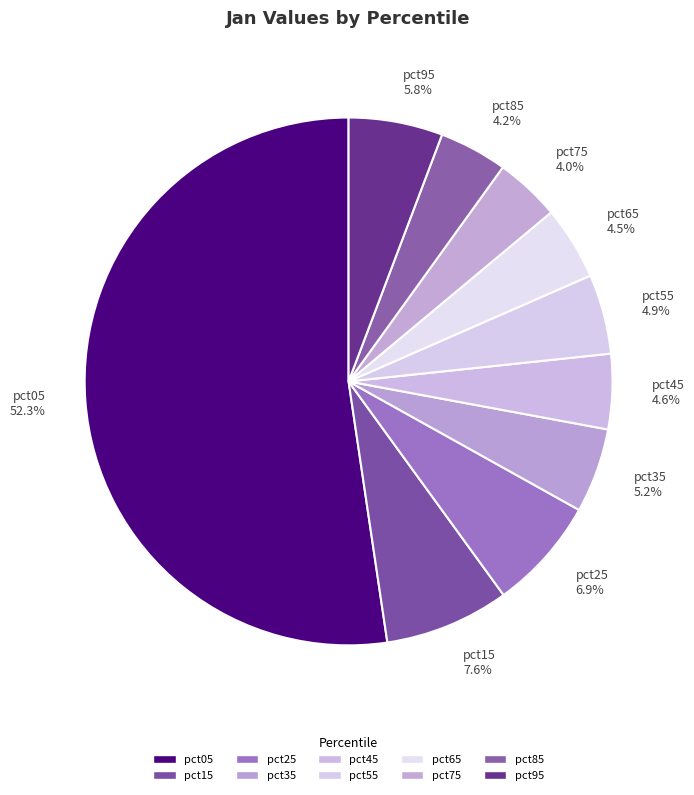

Is the sum of pct65 and pct35 greater than half?

No